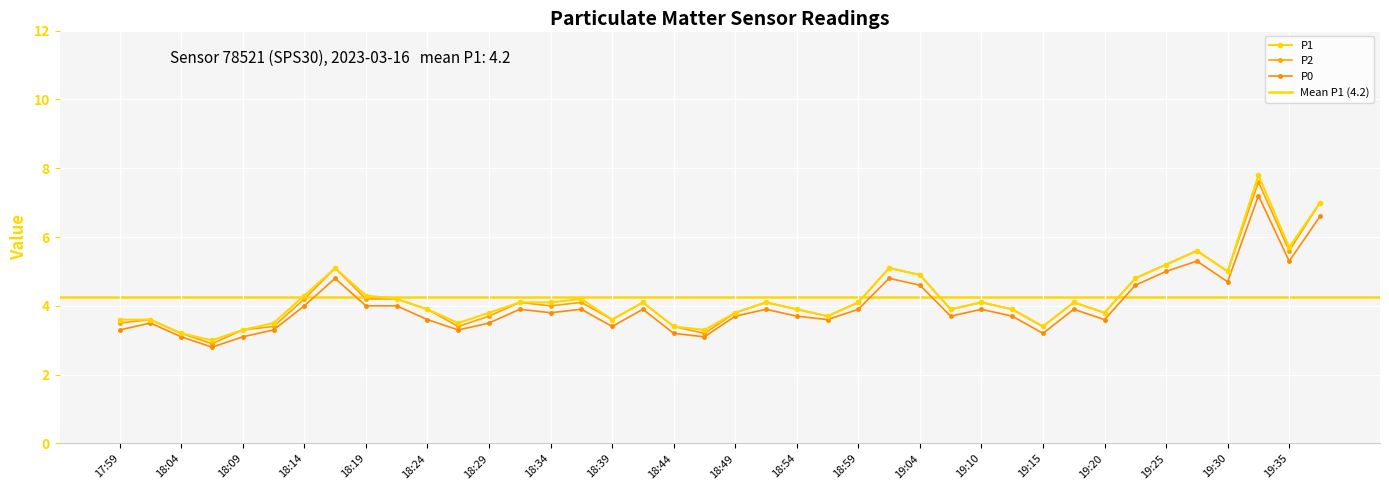

Which series has the largest range (max minus min)?

P1